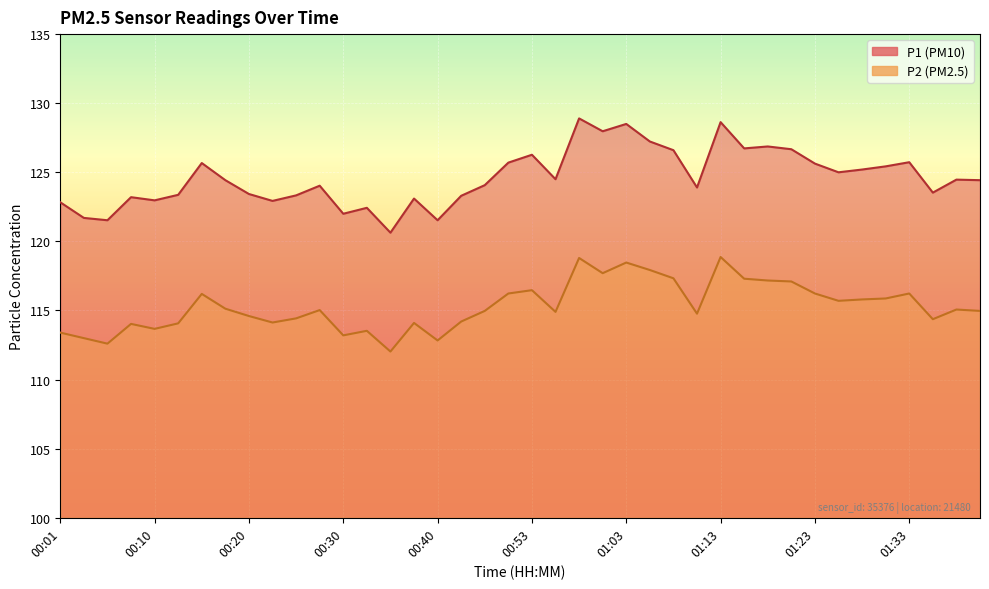

Where is P2 nearest to the value 115?

00:27